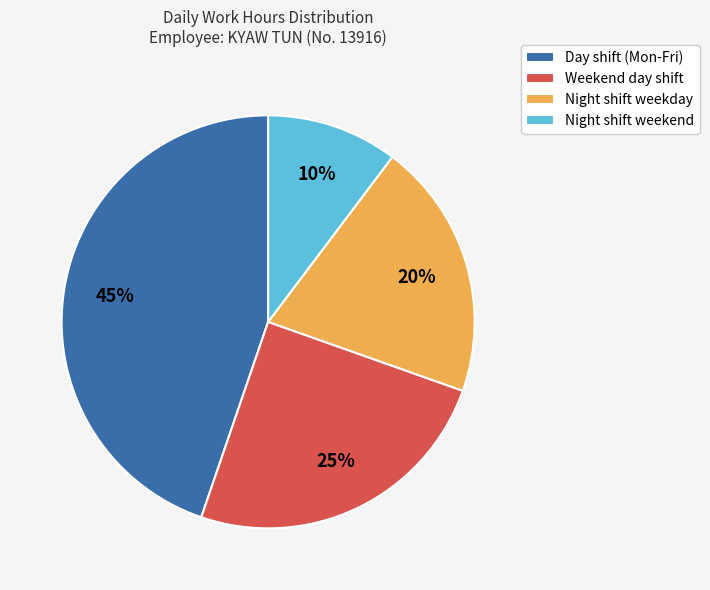

Rank the categories by value from lowest to highest.

Night shift weekend, Night shift weekday, Weekend day shift, Day shift (Mon-Fri)